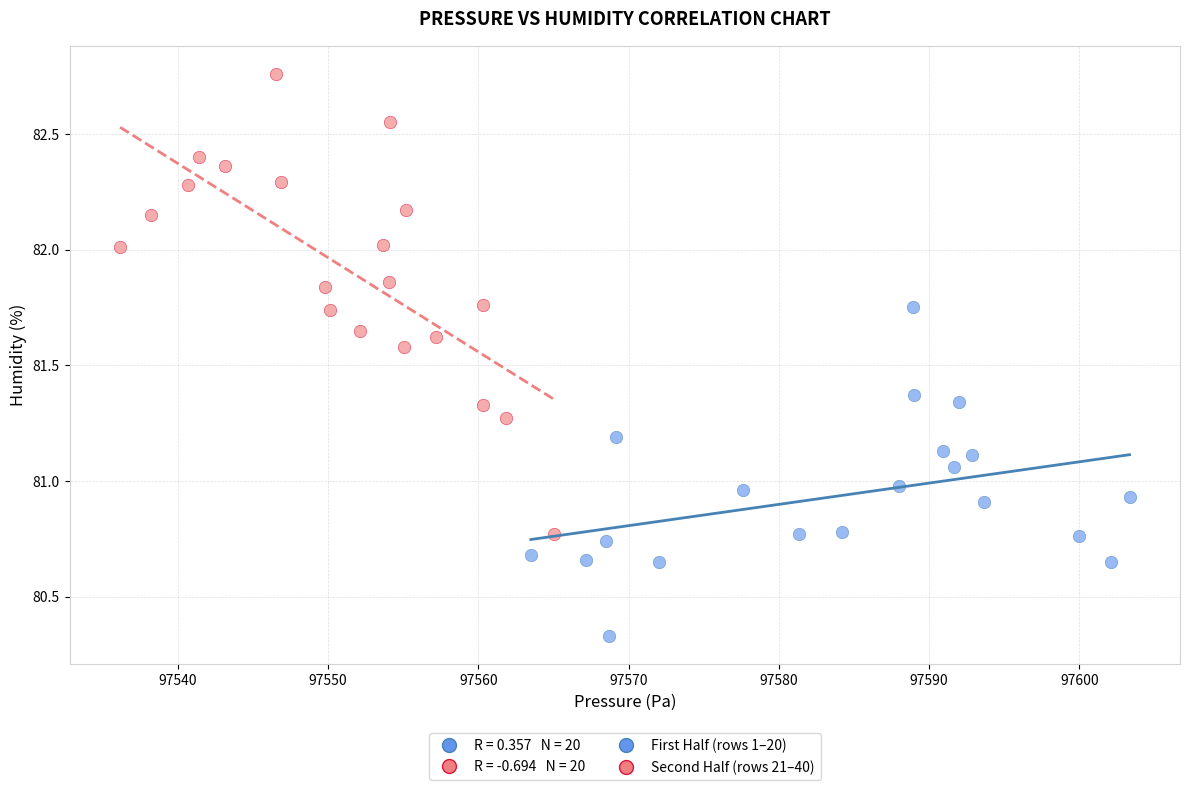

Which series reaches the minimum Y coordinate?

First Half (rows 1–20)